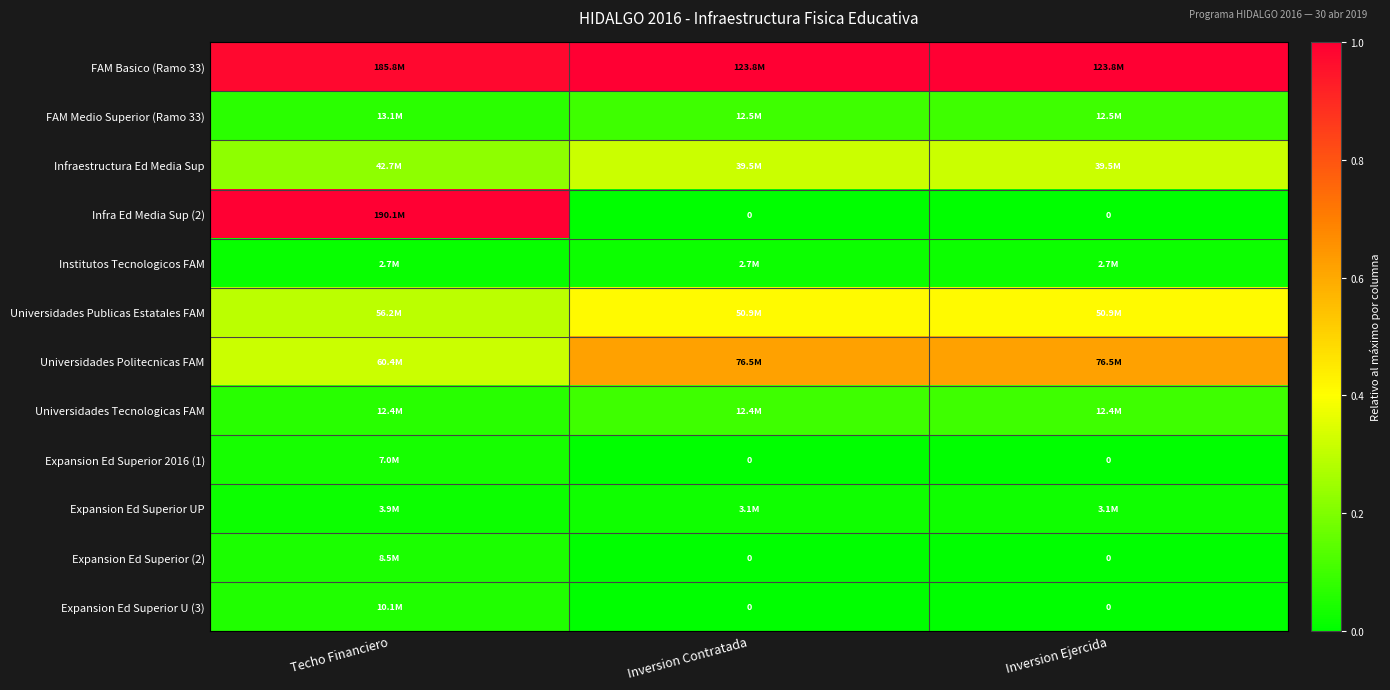

At which category is the sum across all series the highest?

Techo Financiero